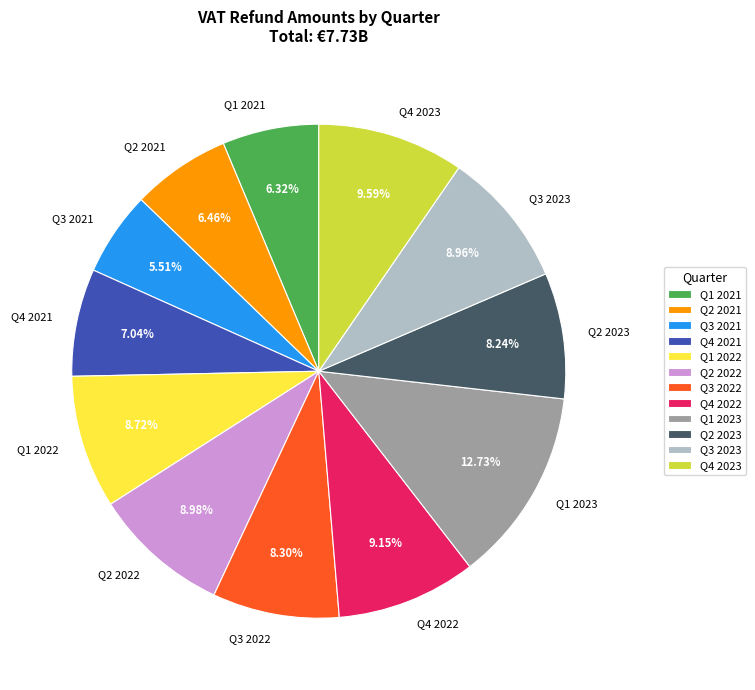

Combined, do Q3 2022 and Q4 2023 account for over 50%?

No